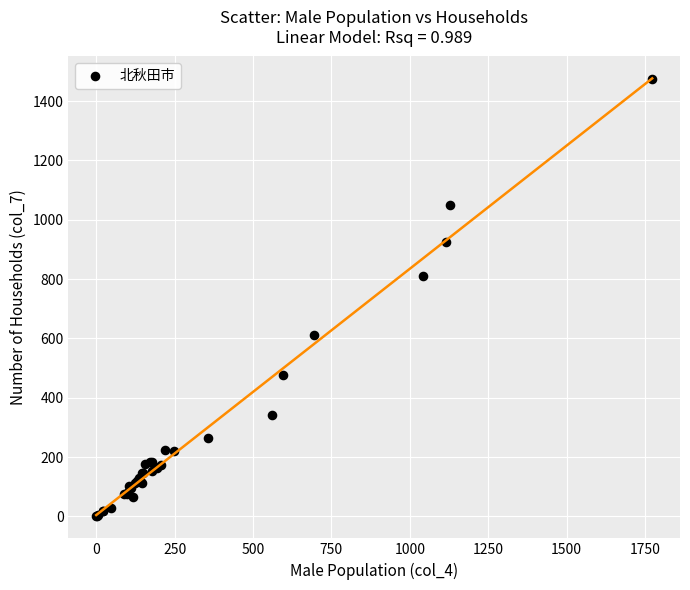

What Y value in the scatter plot is closest to 736?

811